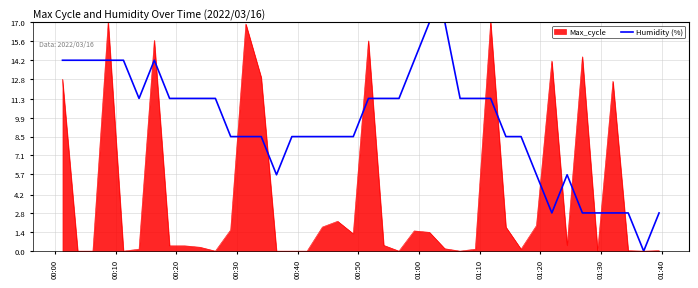

Which series has the largest total across all categories?

Humidity (%)